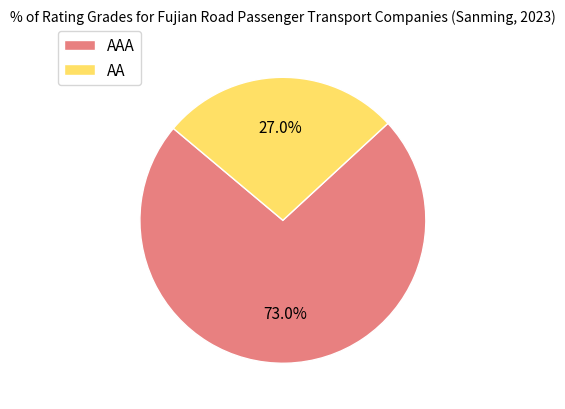

Between AA and AAA, which is larger?

AAA